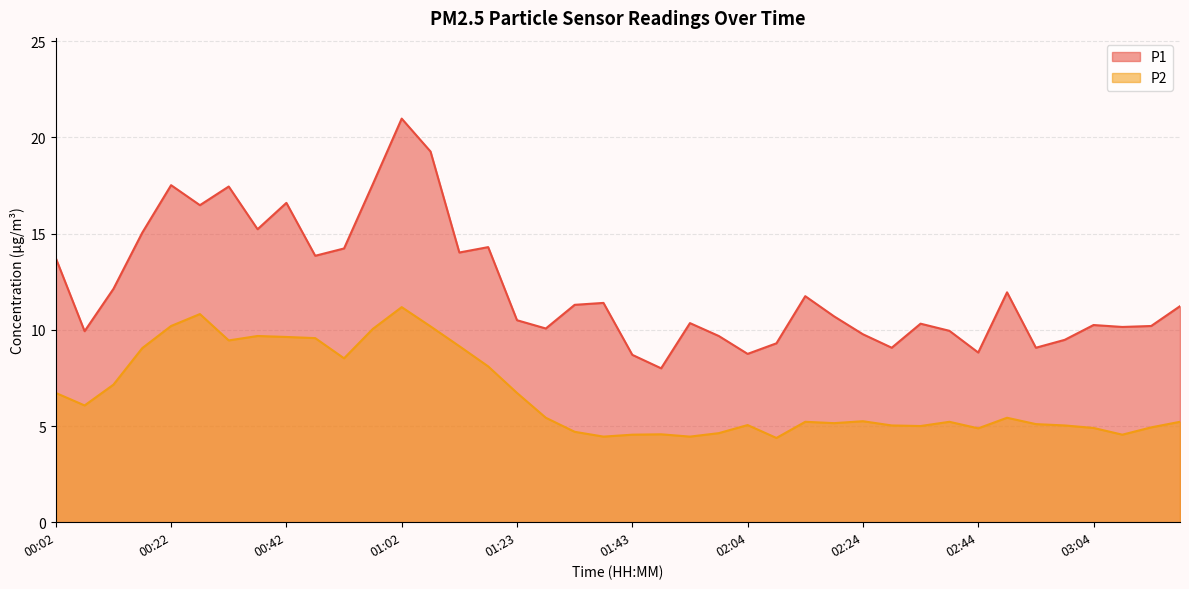

How many values in the P1 series exceed 11?

20